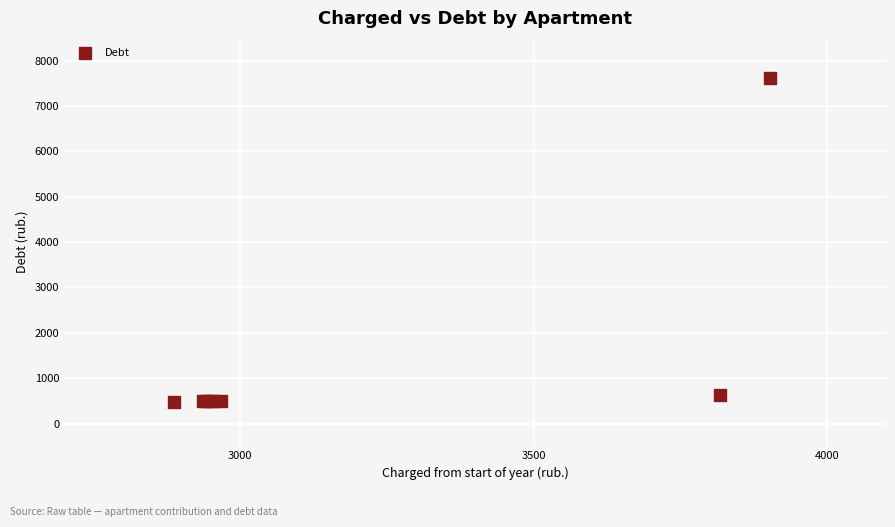

What Y value in the scatter plot is closest to 4049?

636.1